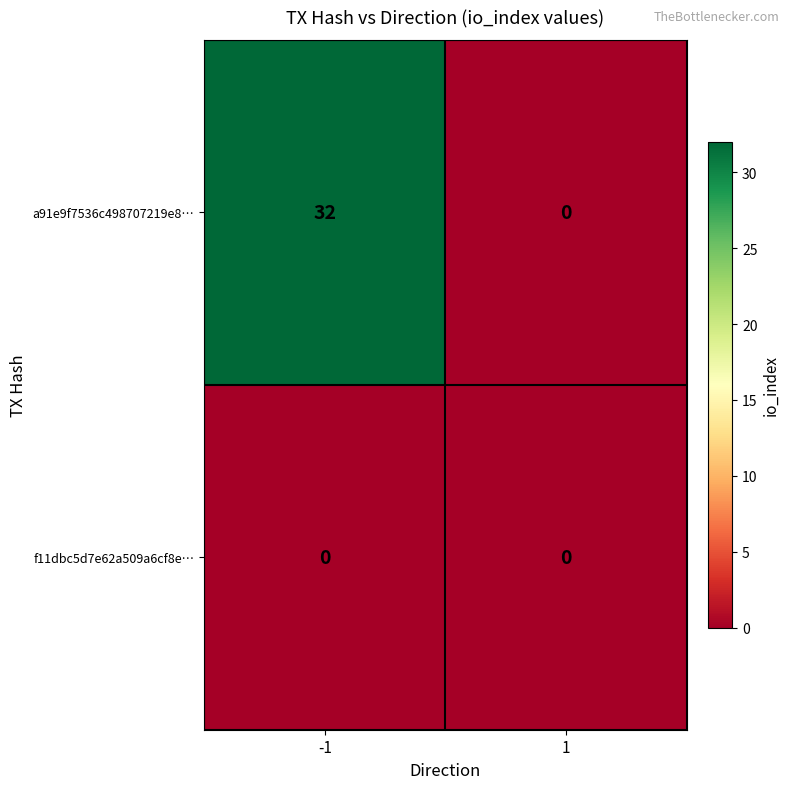

Reading left to right, list all the values displayed in this chart.

a91e9f7536c498707219e8…: 32	0
f11dbc5d7e62a509a6cf8e…: 0	0